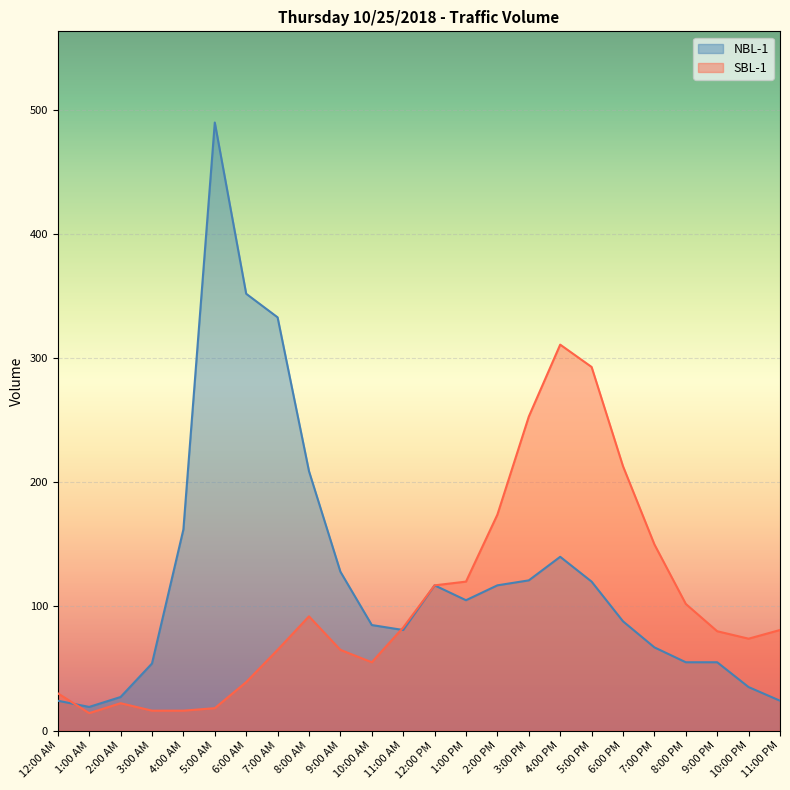

Reading left to right, extract all data points from this chart.

NBL-1: 24	19	27	54	162	490	352	333	209	128	85	81	117	105	117	121	140	120	88	67	55	55	35	24
SBL-1: 30	14	22	16	16	18	39	65	92	65	55	83	117	120	174	253	311	293	213	150	102	80	74	81